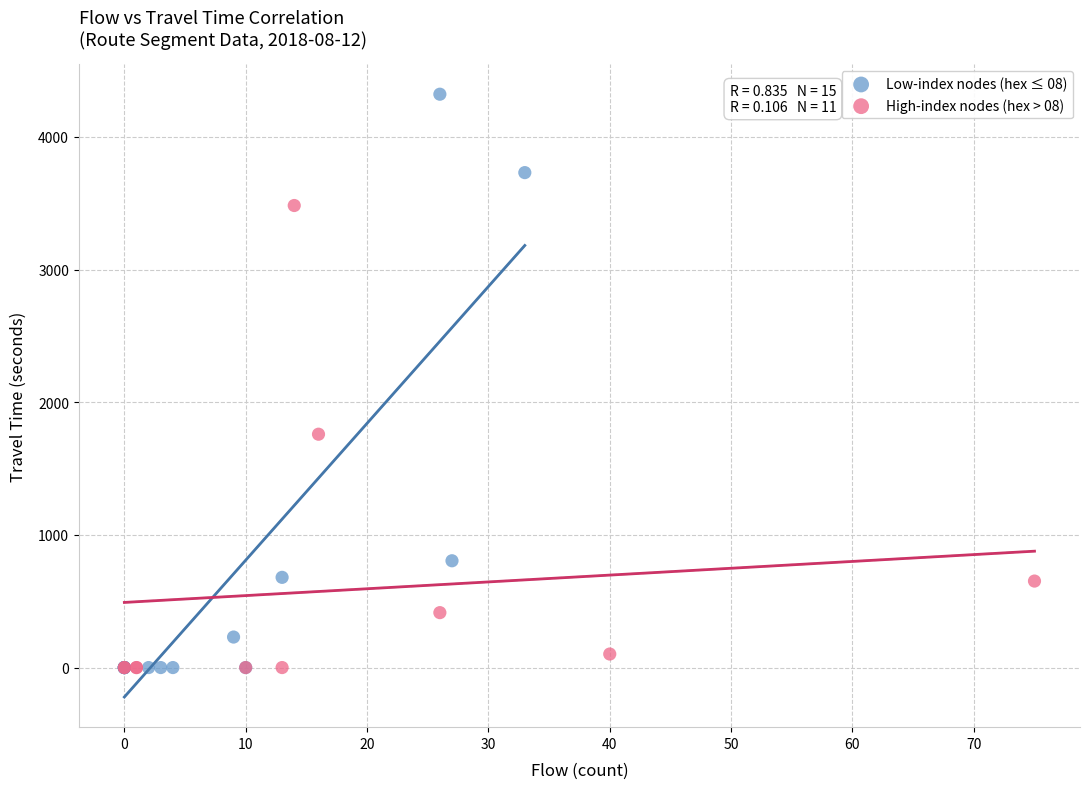

What are all the series names shown in the legend?

Low-index nodes (hex ≤ 08), High-index nodes (hex > 08)